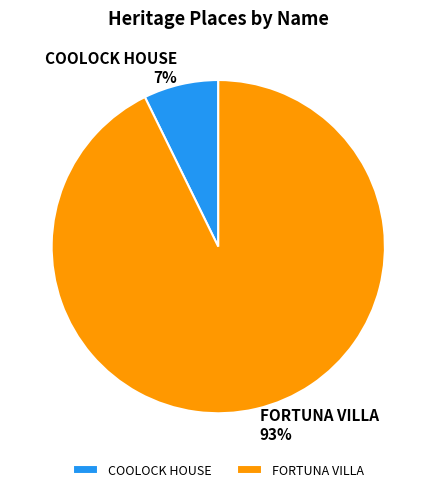

Between COOLOCK HOUSE and FORTUNA VILLA, which is larger?

FORTUNA VILLA